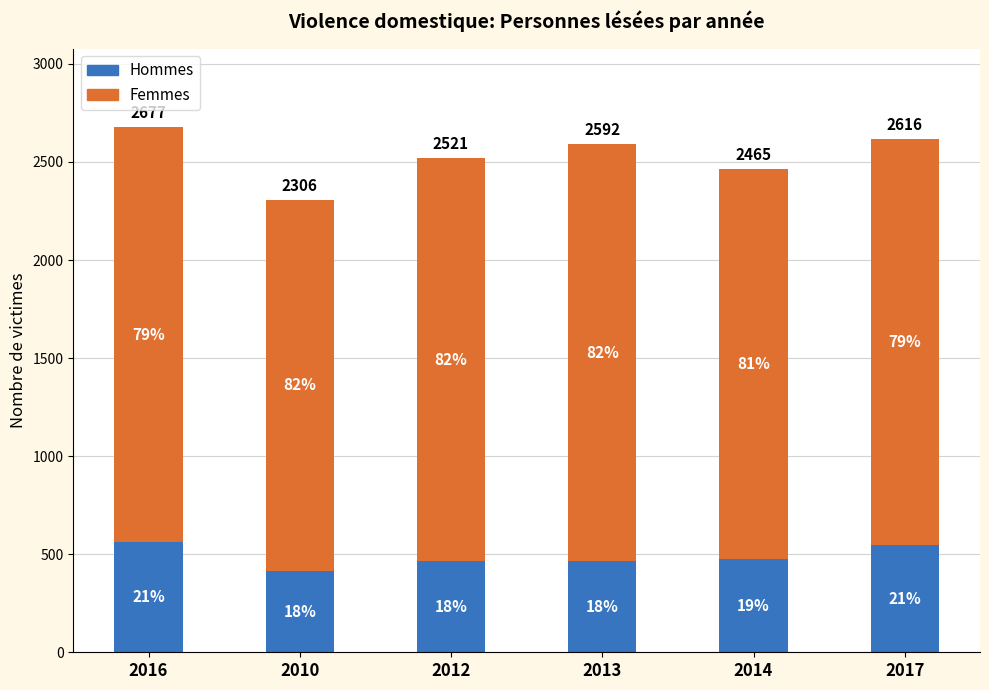

Are the bars grouped side by side (vs. stacked)?

No